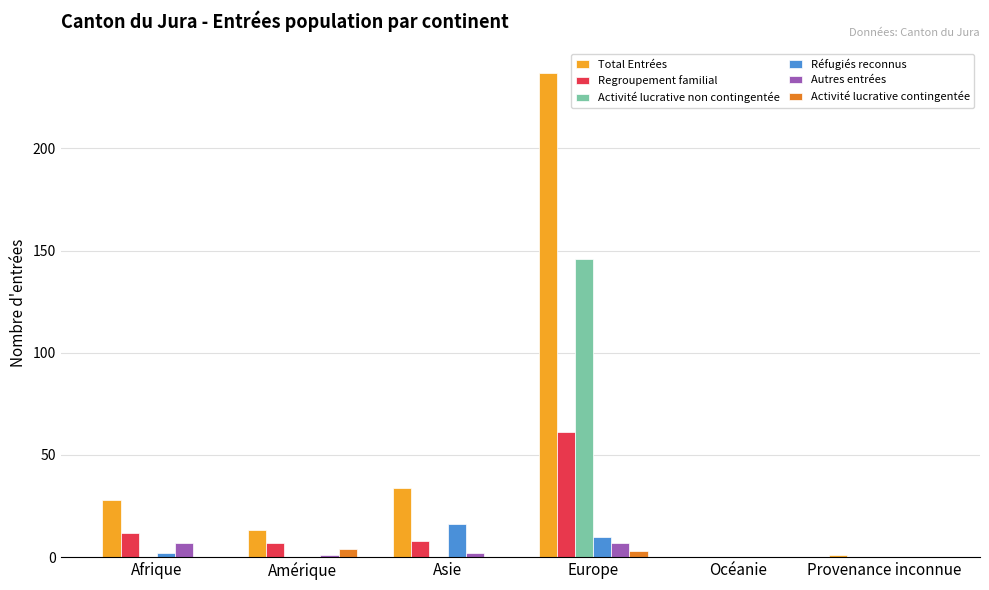

The value of Activité lucrative non contingentée at Amérique is 0. True or false?

True